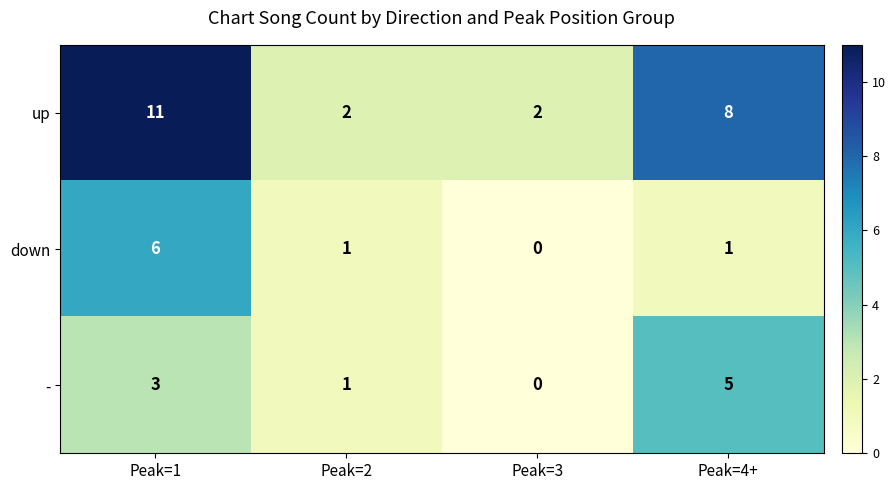

Which series changed the most between Peak=1 and Peak=3?

up